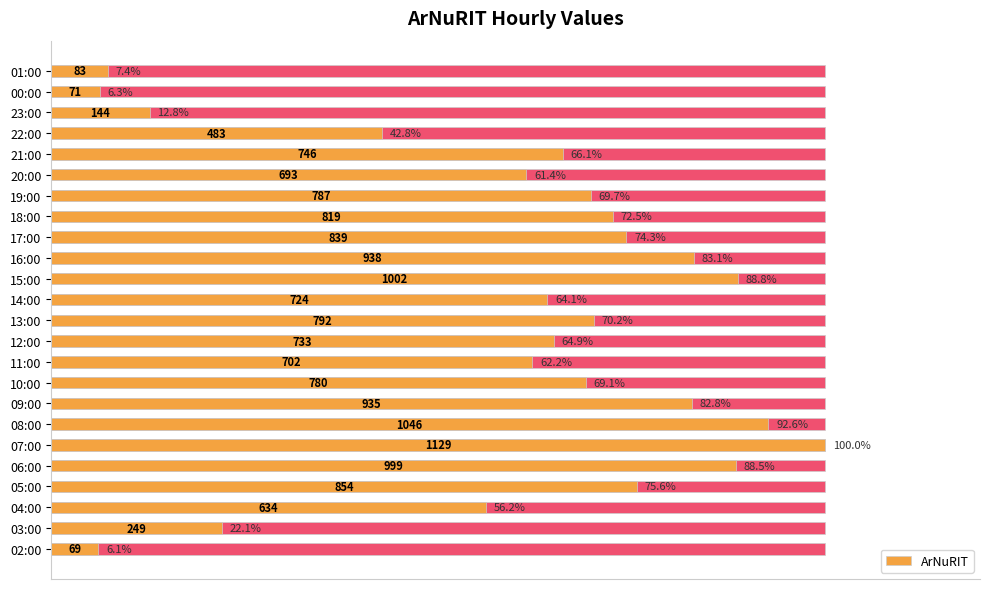

Between 18:00 and 20:00, which is larger?

18:00